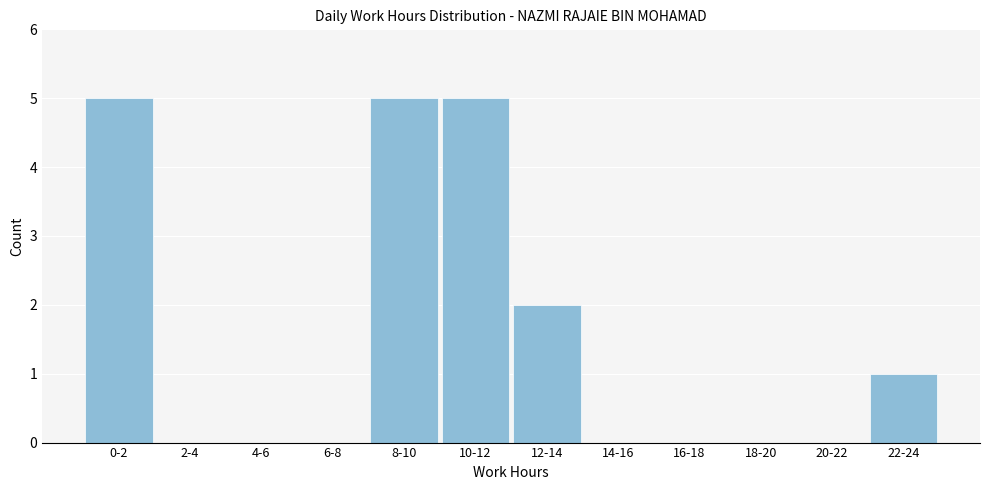

Reading left to right, extract all data points from this chart.

0-2=5	2-4=0	4-6=0	6-8=0	8-10=5	10-12=5	12-14=2	14-16=0	16-18=0	18-20=0	20-22=0	22-24=1